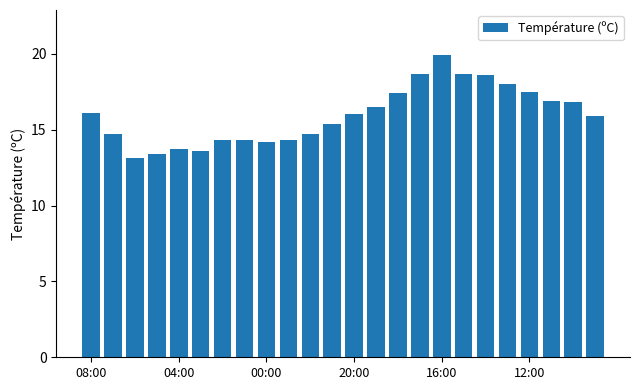

What is the value of the 1st bar from the left?

16.1